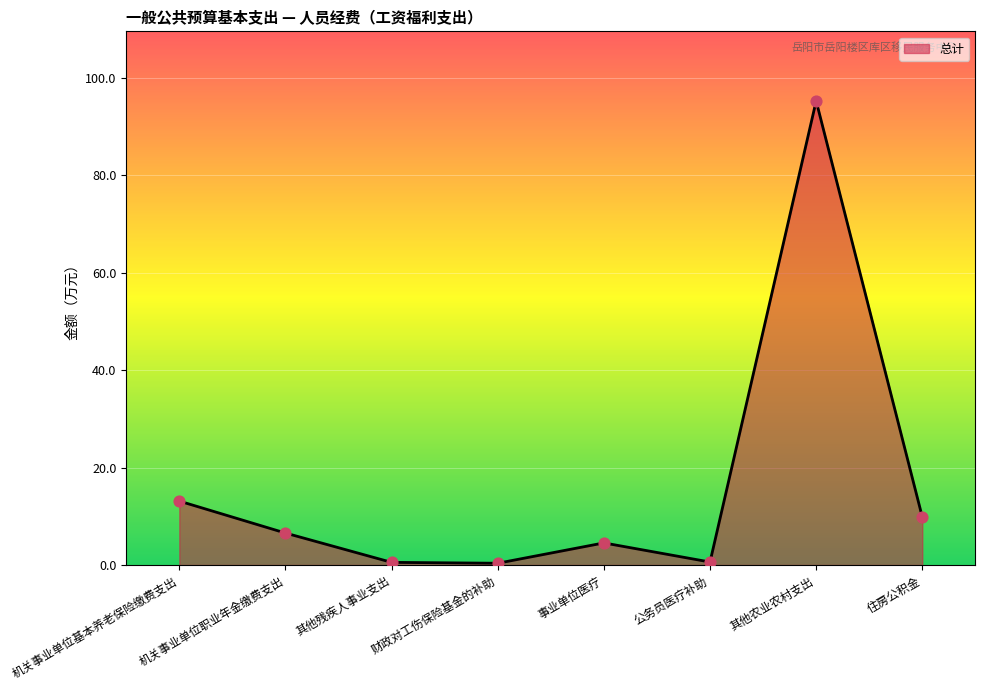

Between 机关事业单位基本养老保险缴费支出 and 事业单位医疗, which is larger?

机关事业单位基本养老保险缴费支出